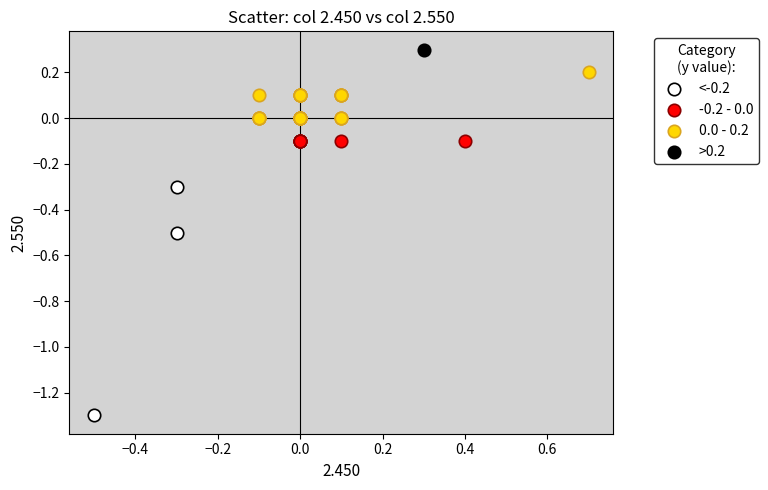

Which series reaches the minimum Y coordinate?

<-0.2